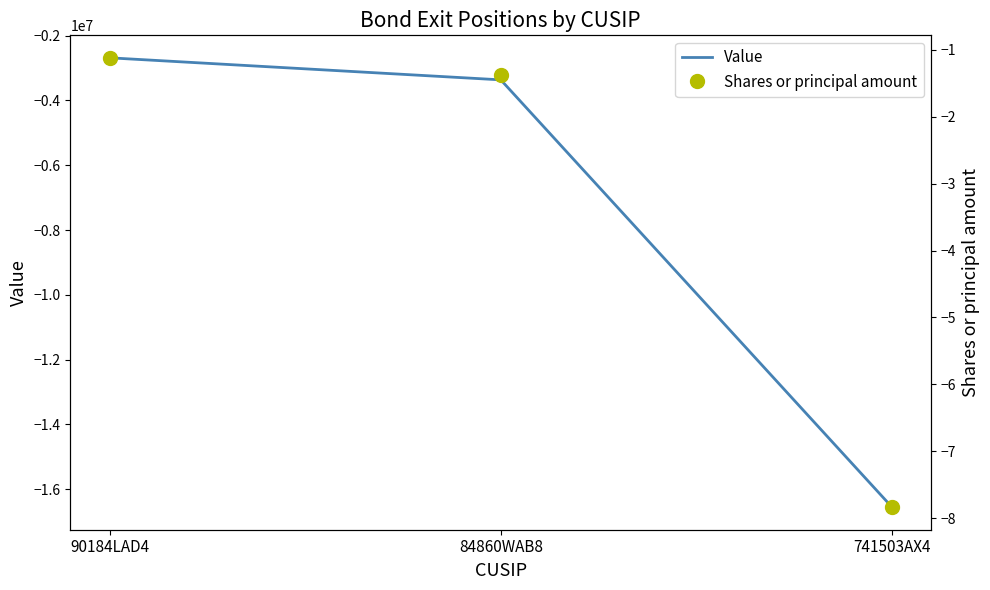

How many values in the Value series are below -3365000?

1